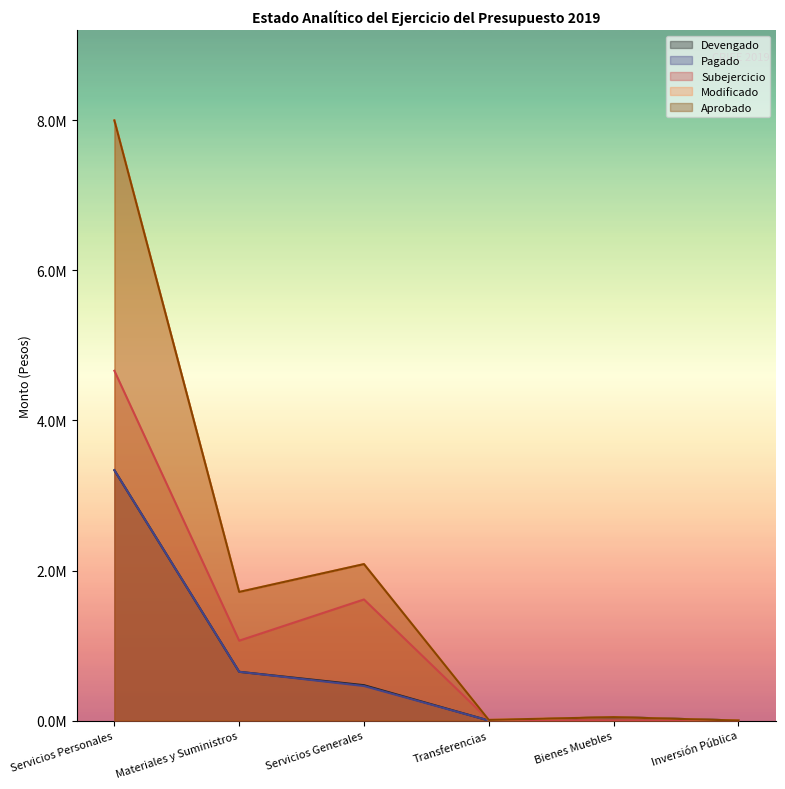

How many data points in Modificado are less than 1714237?

3